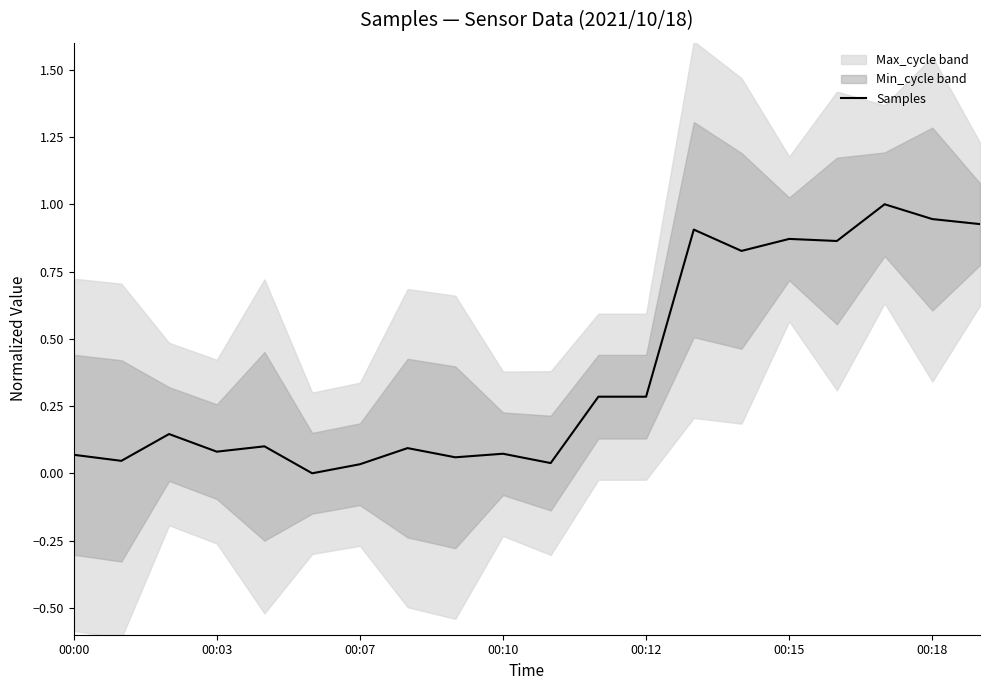

Reading right to left, transcribe all the data shown in this chart.

0.9	0.9	1.0	0.9	0.9	0.8	0.9	0.3	0.3	0.0	0.1	0.1	0.1	0.0	0.0	0.1	0.1	0.1	0.0	0.1